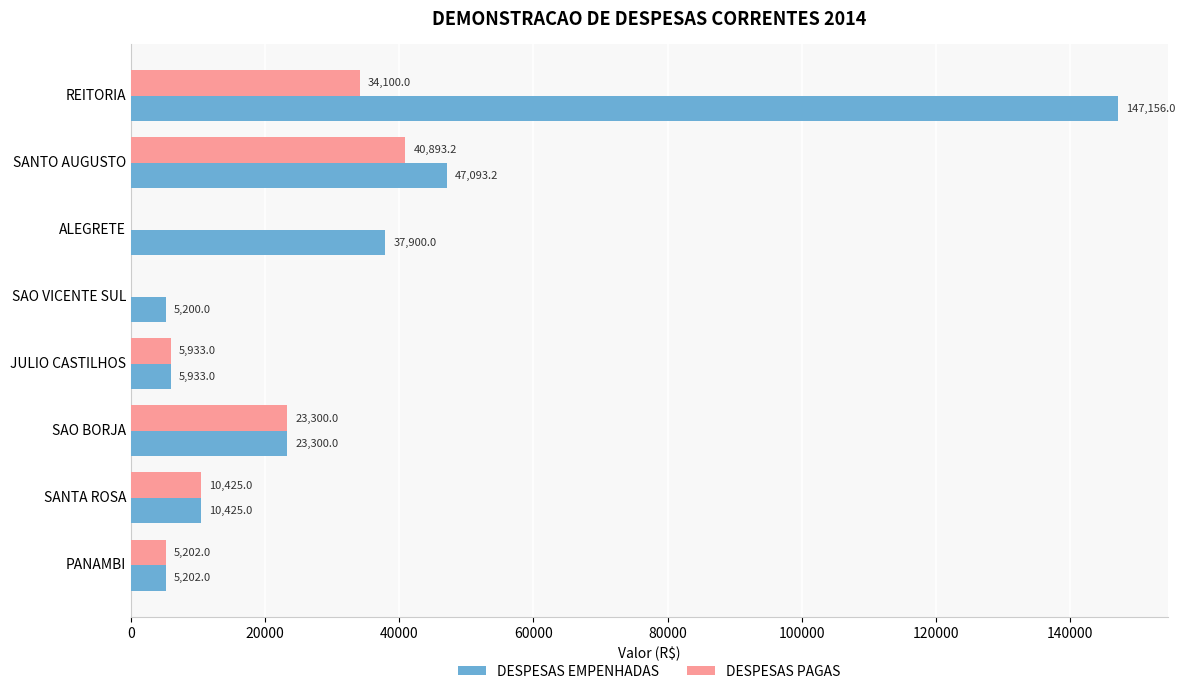

What is the sum of all DESPESAS EMPENHADAS values?

282209.2